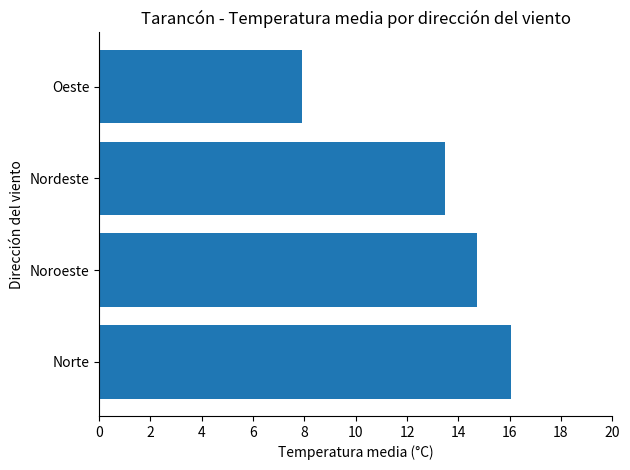

What is the change in value from Norte to Nordeste?

-2.5